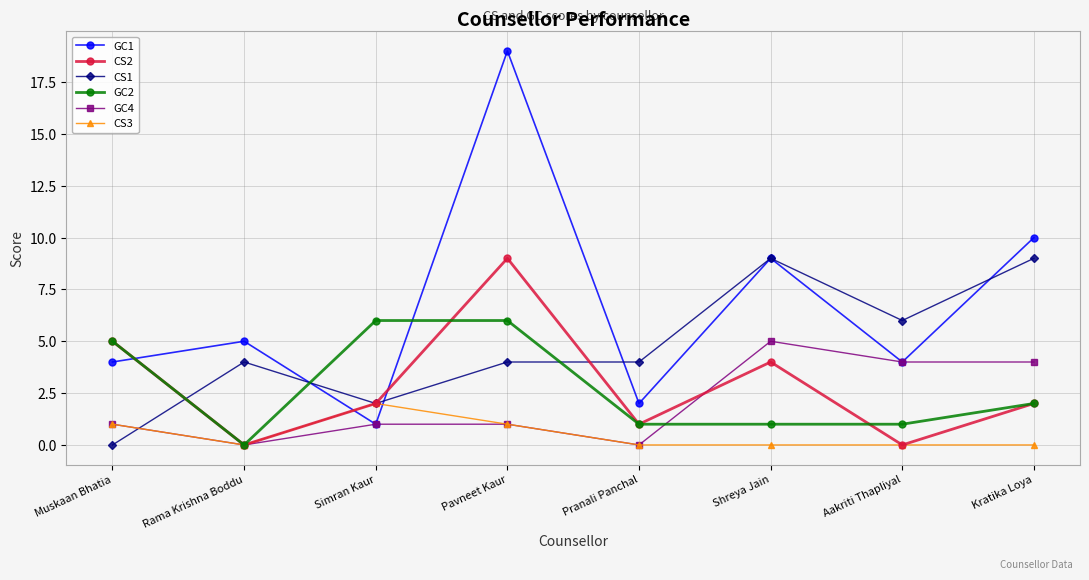

Which series has the largest range (max minus min)?

GC1